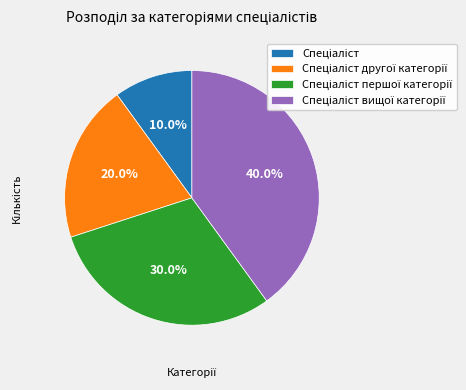

To the nearest percent, what is the difference between the largest and smallest slice percentages?

30%